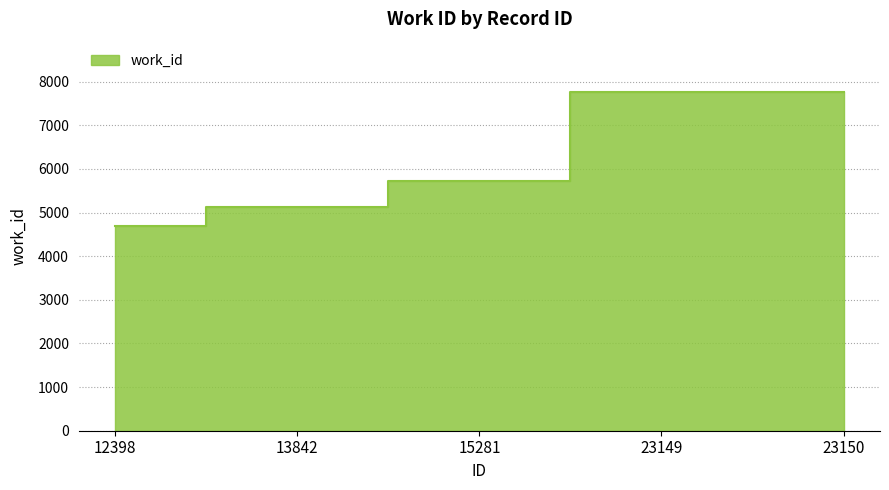

What is the difference between the values at 23150 and 15281?

2020